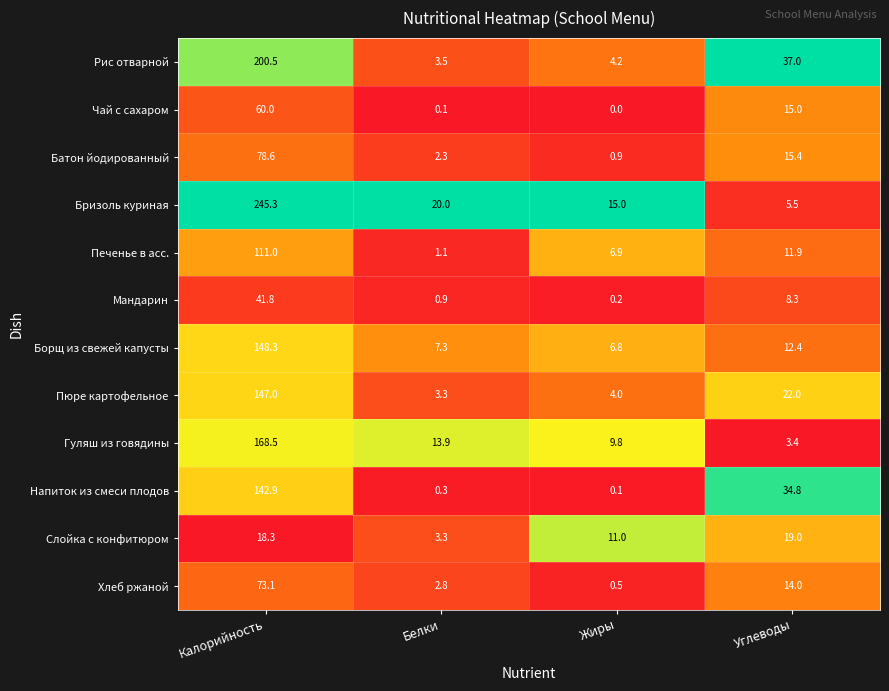

The Пюре картофельное series shows 1.6 at Белки. True or false?

False